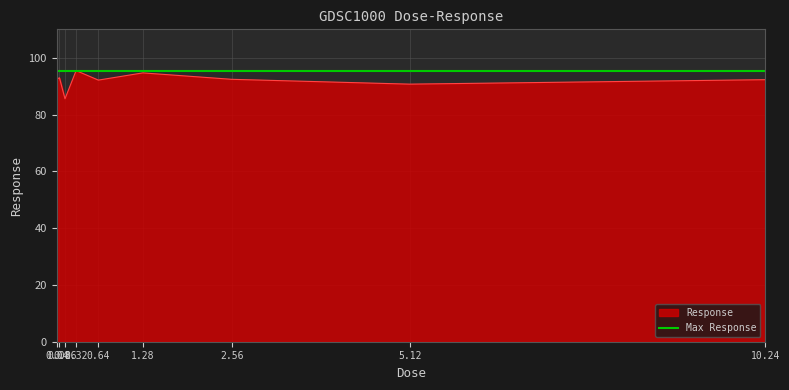

At which label does the data first exceed 92?

0.04